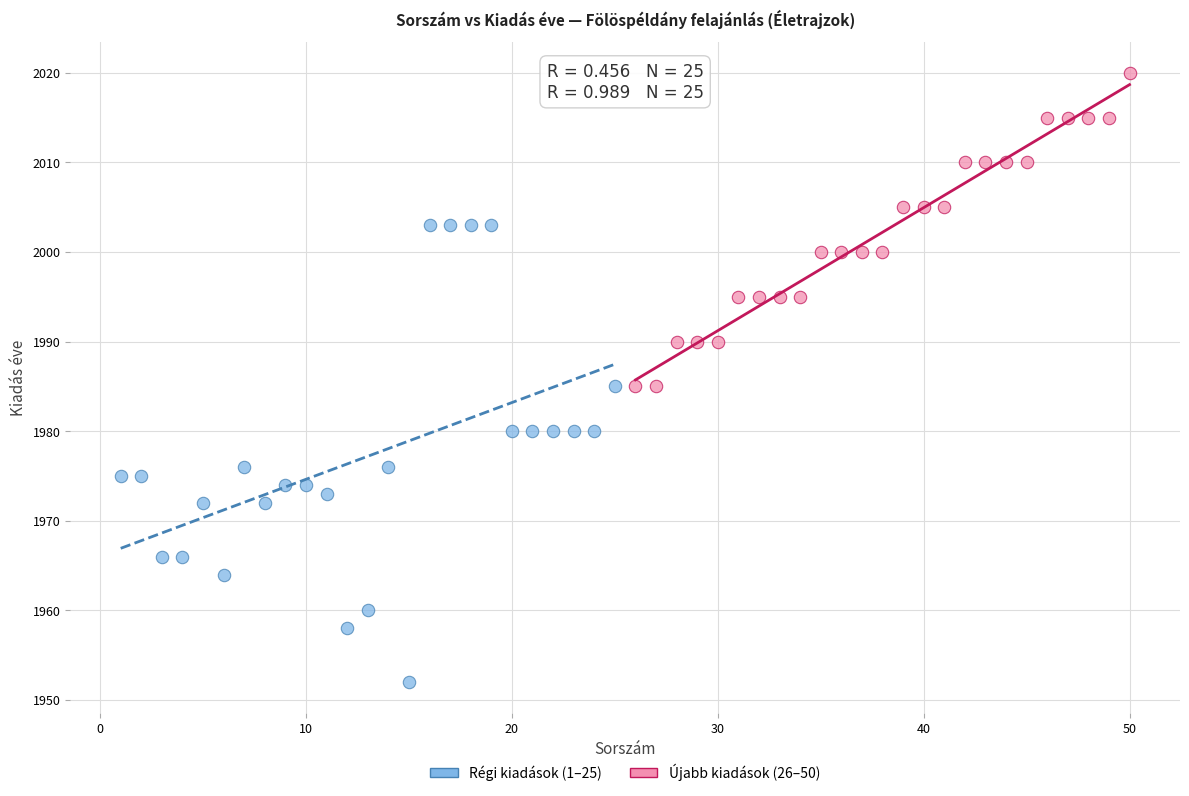

Which series reaches the minimum Y coordinate?

Régi kiadások (1–25)